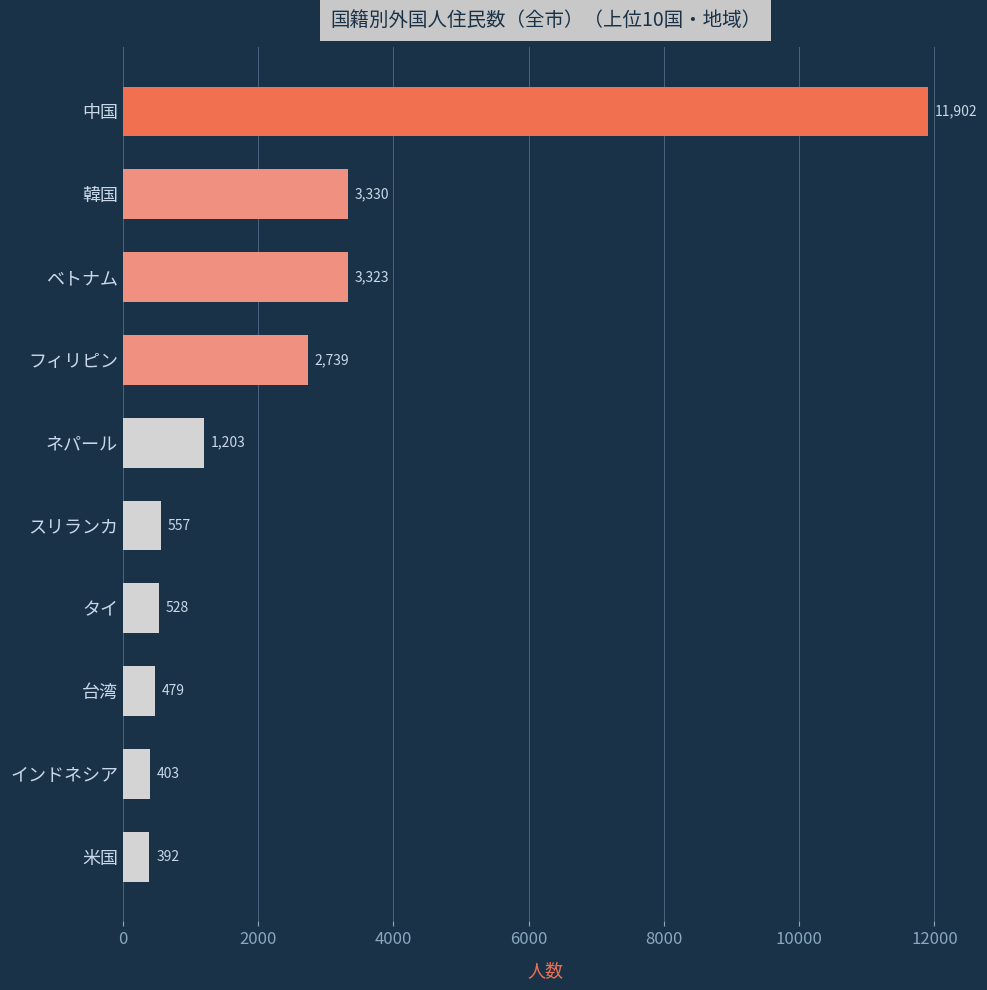

What is the change in value from フィリピン to ネパール?

-1536